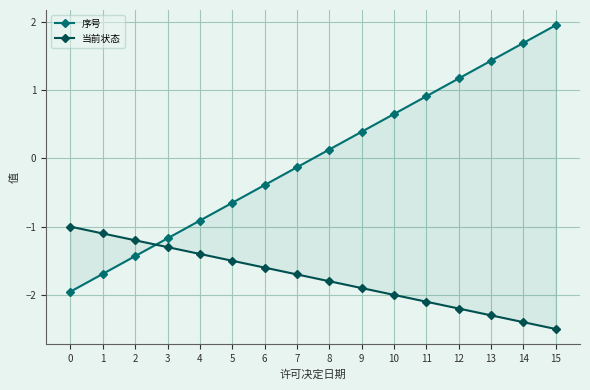

The value of 序号 at 7 is -0.1. True or false?

True